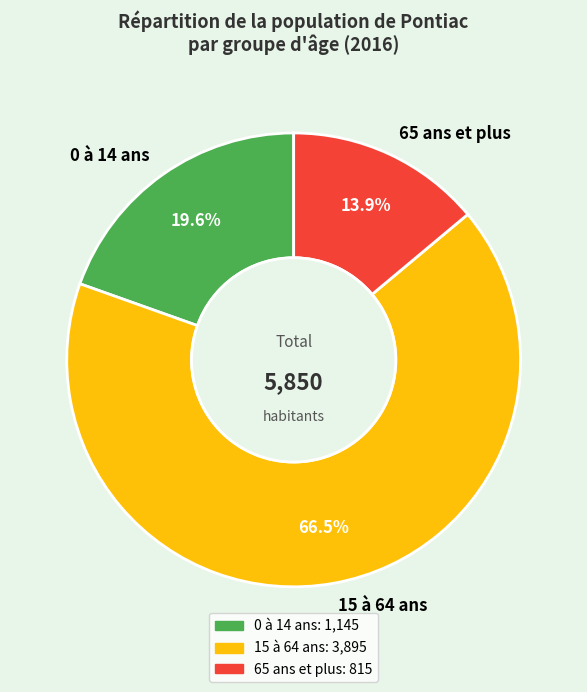

How much of the chart is everything except 65 ans et plus?

86.1%